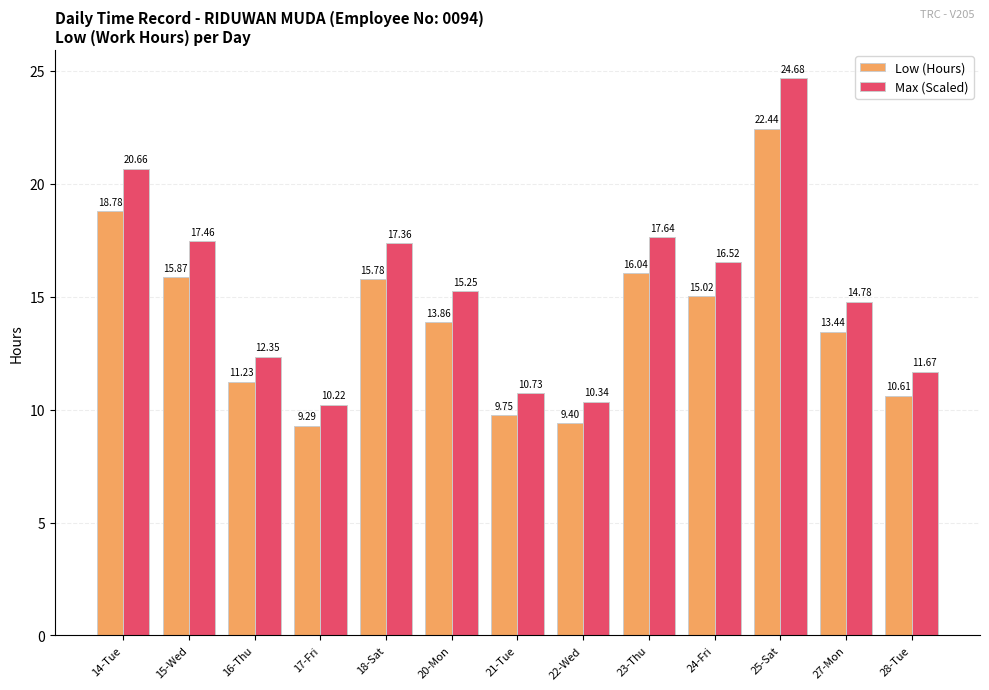

What is the value of the Max (Scaled) bar at the 4th from the left?

10.2